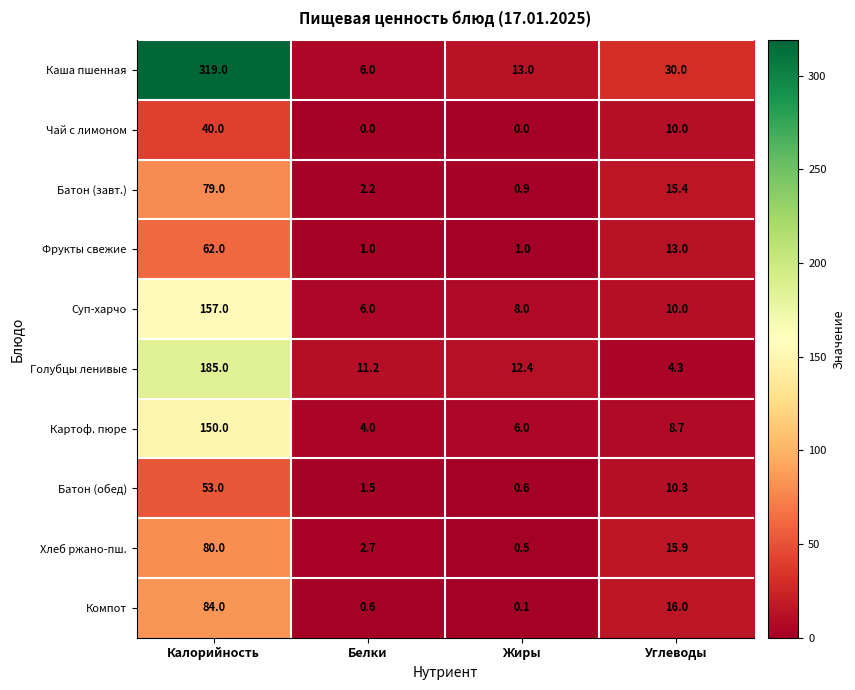

What is the difference between the highest and lowest values at Жиры?

13.0